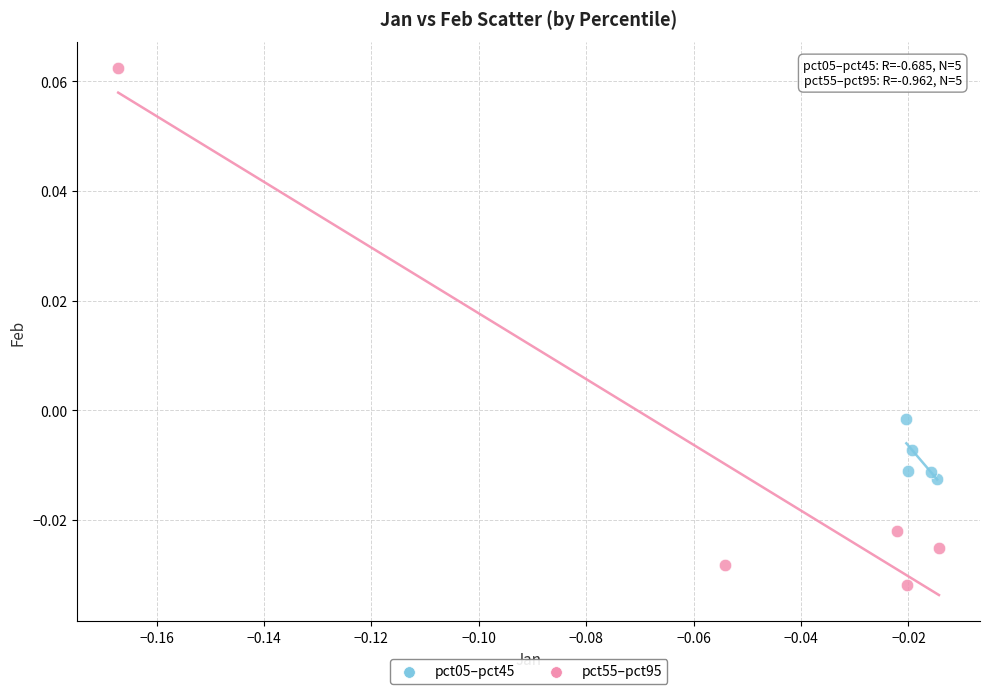

Which series contains the lowest Y value?

pct55–pct95